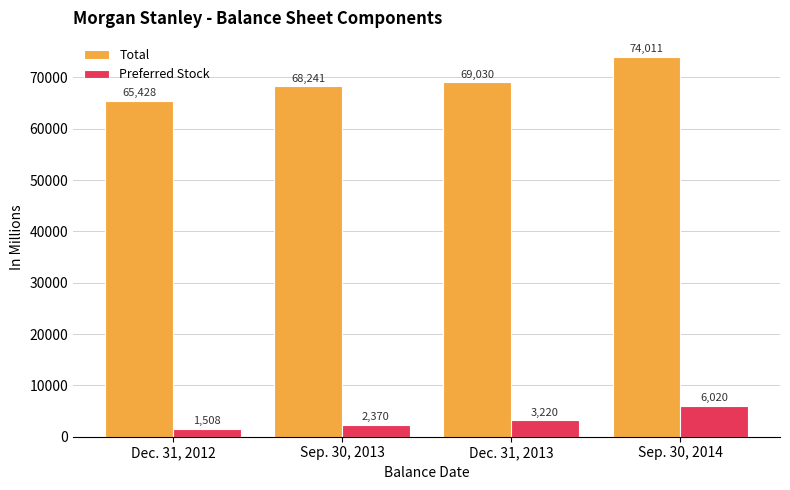

Reading left to right, transcribe all the data shown in this chart.

Total: 65428	68241	69030	74011
Preferred Stock: 1508	2370	3220	6020